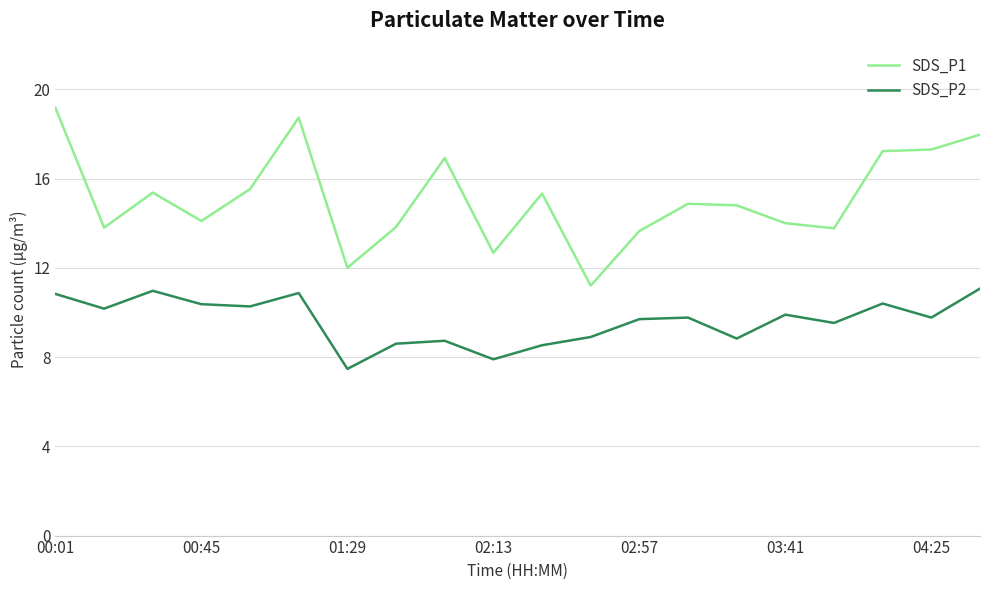

What is the minimum value for SDS_P2?

7.5